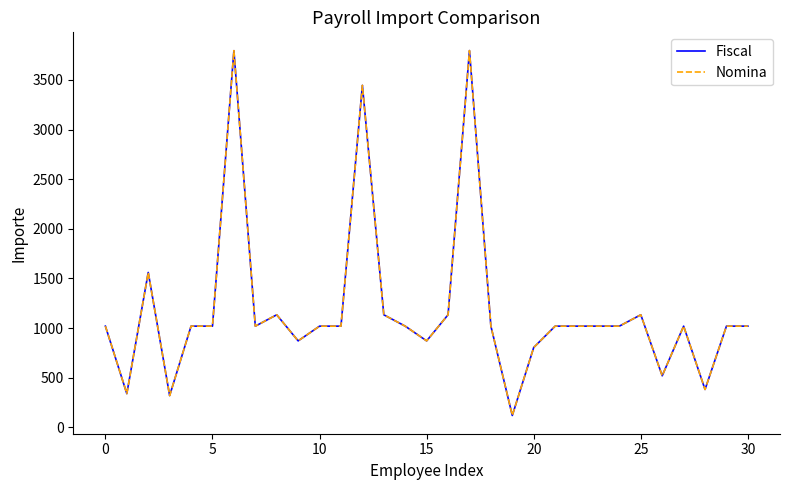

True or false: Fiscal and Nomina cross at least once.

False